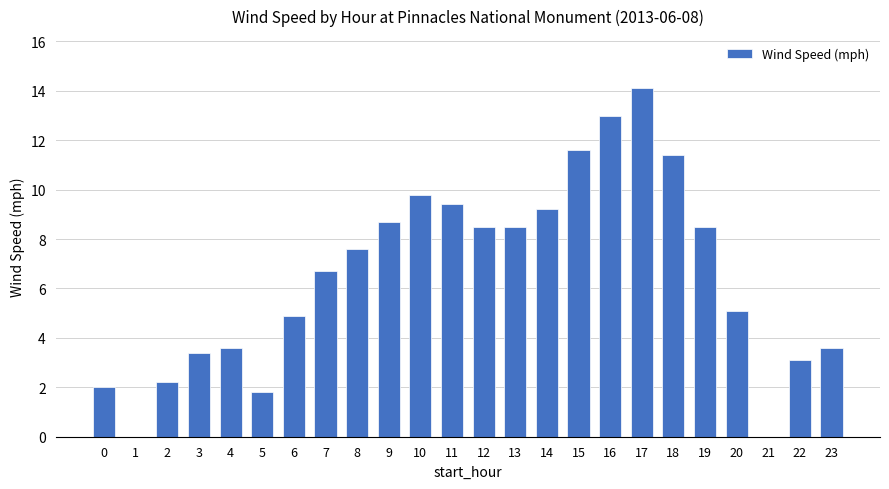

Reading left to right, transcribe all the data shown in this chart.

2.0	0.0	2.2	3.4	3.6	1.8	4.9	6.7	7.6	8.7	9.8	9.4	8.5	8.5	9.2	11.6	13.0	14.1	11.4	8.5	5.1	0.0	3.1	3.6